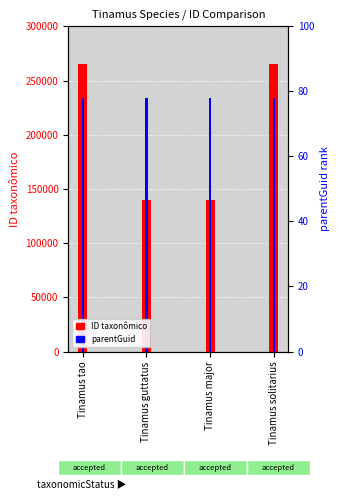

Which has a higher value, Tinamus tao or Tinamus major?

Tinamus tao